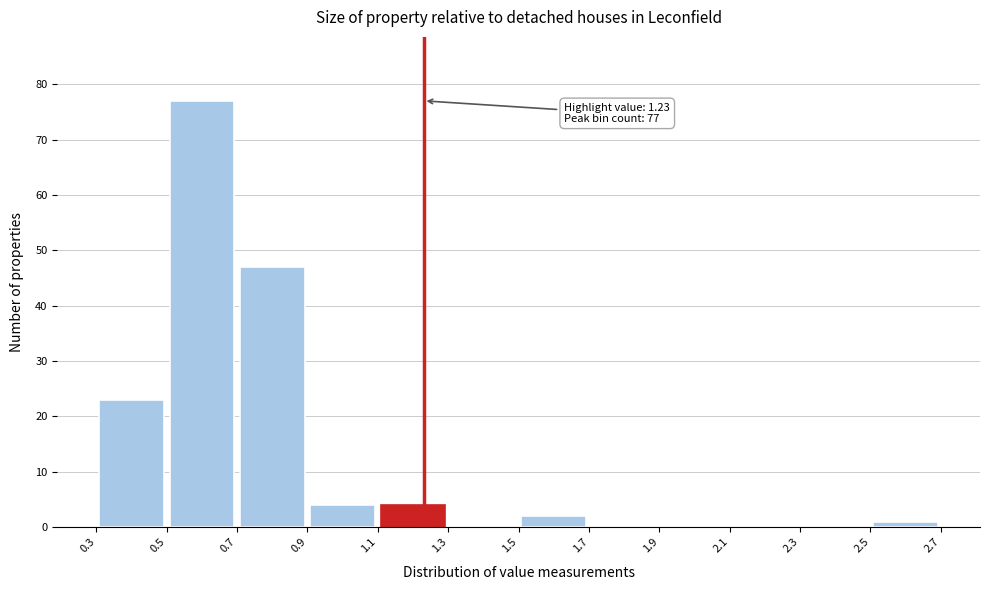

Over which range of the x-axis is the bar tallest?

0.5 to 0.7